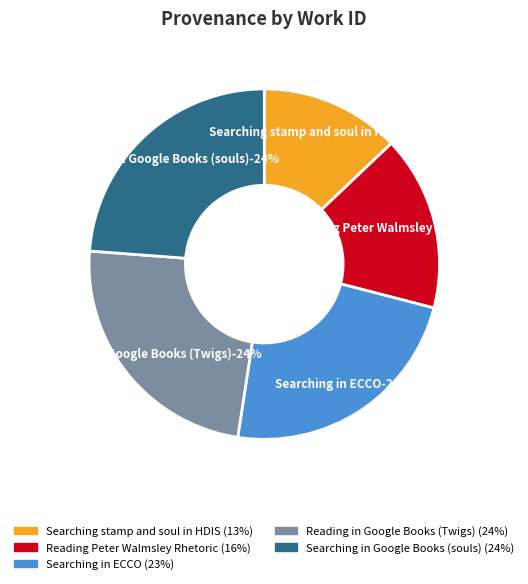

Is there a majority slice in this chart?

No